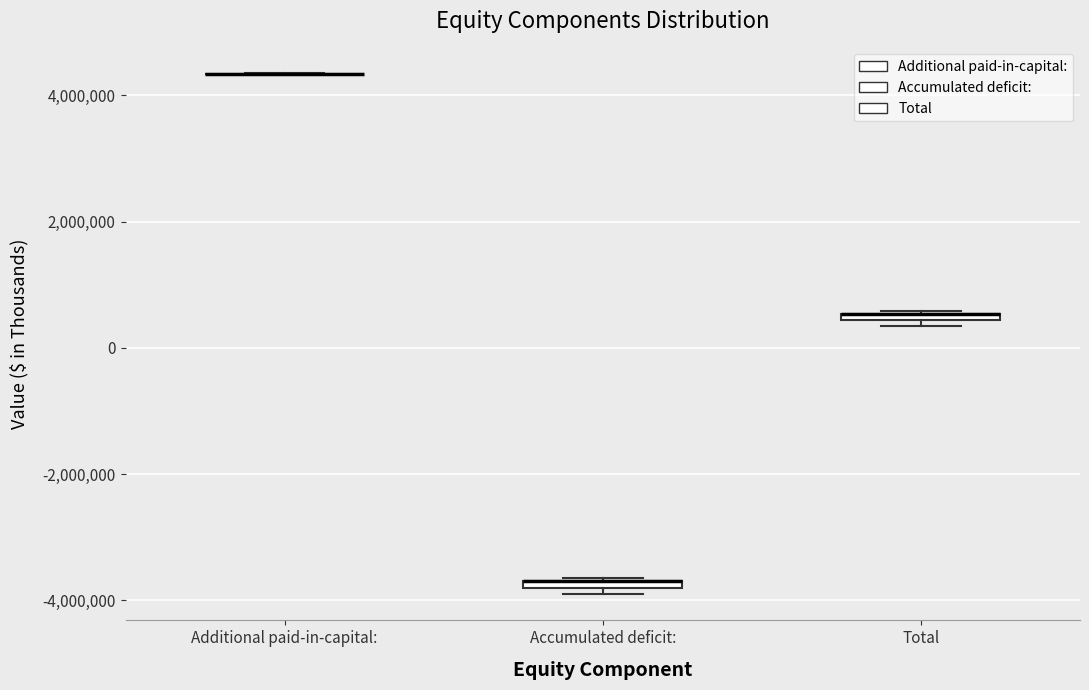

Where is the upper edge of the box for Accumulated deficit: on the y-axis? The values are not printed on the chart, so give them approximately, as read against the axis.

-3600000